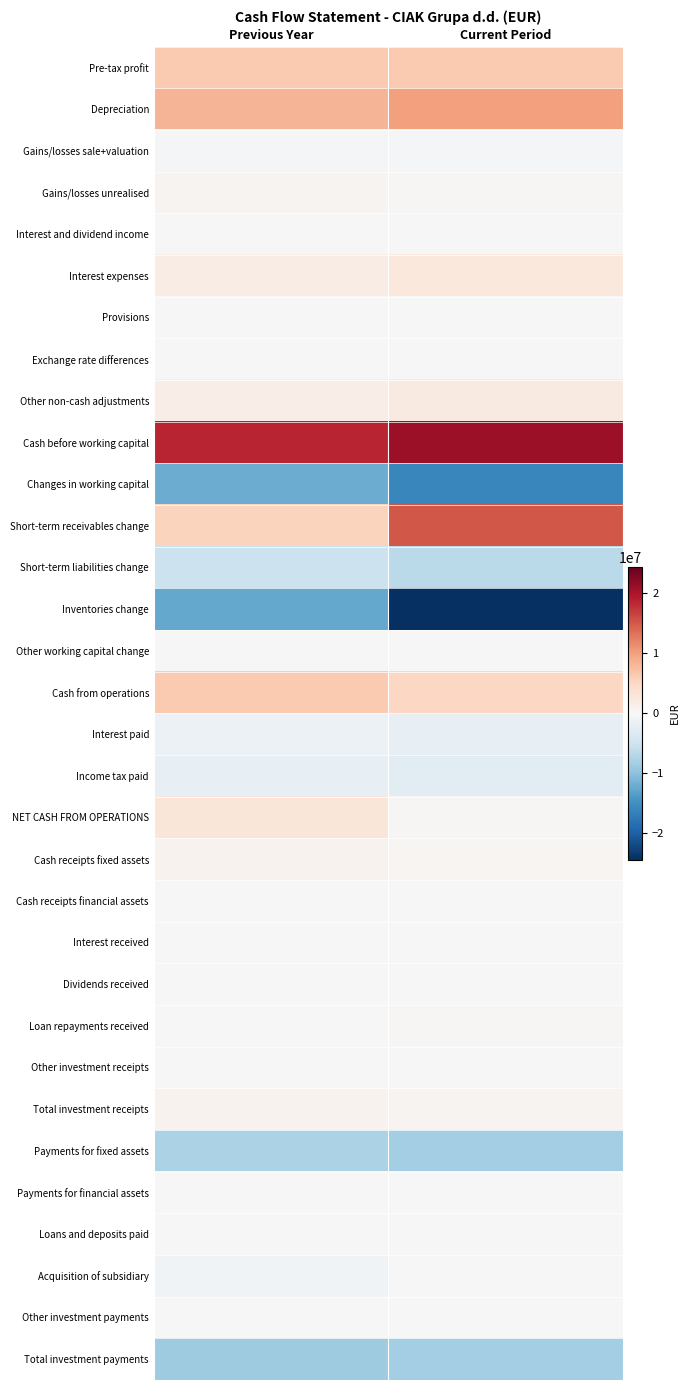

Which label corresponds to the smallest value in the chart?

Current Period